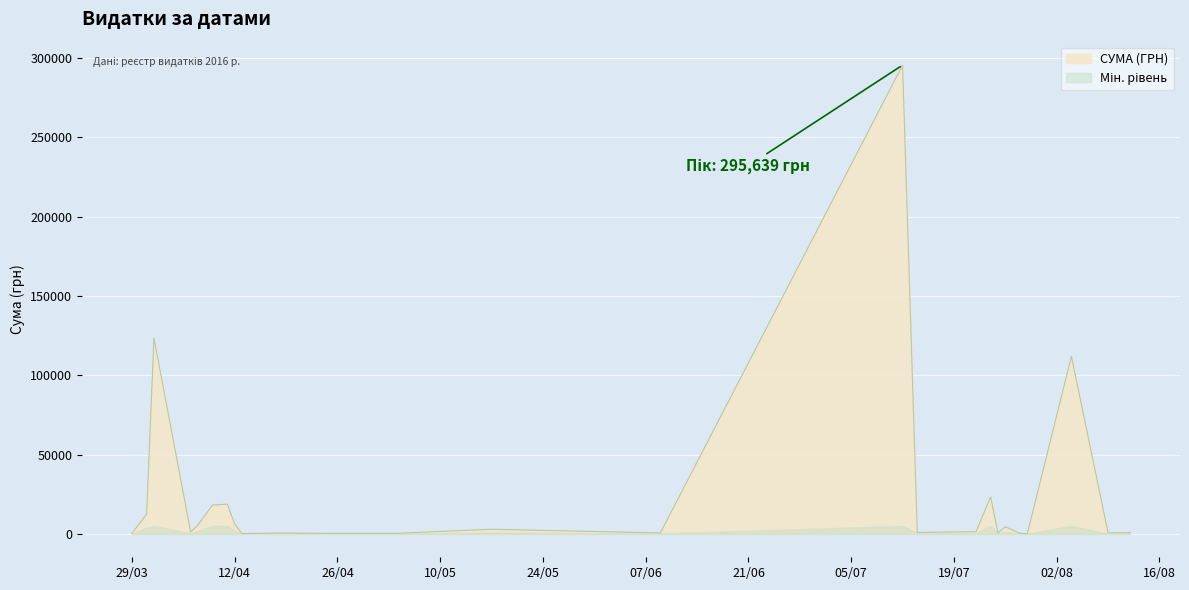

How many data points are less than 1592?

20